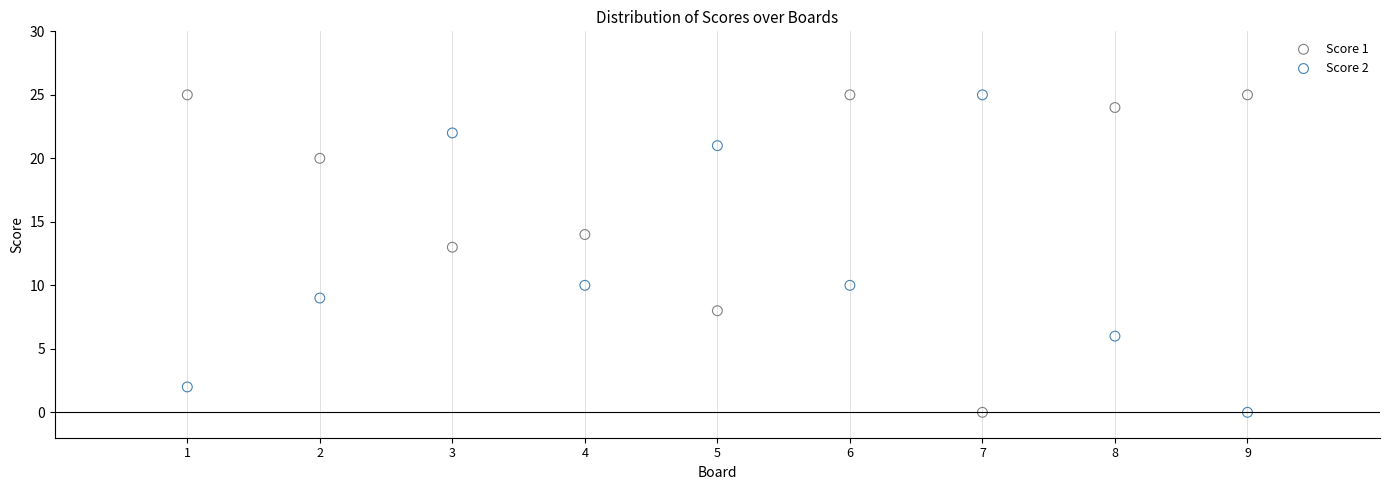

Across all series, what Y value is closest to 12?

13